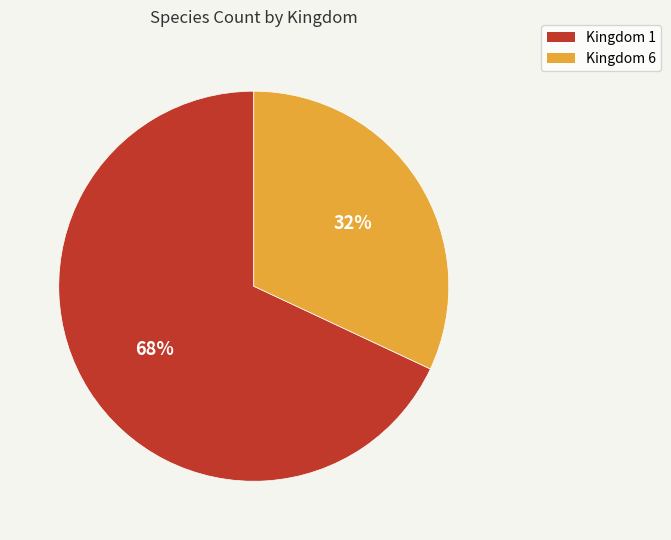

To the nearest percent, what is the average slice percentage?

50%